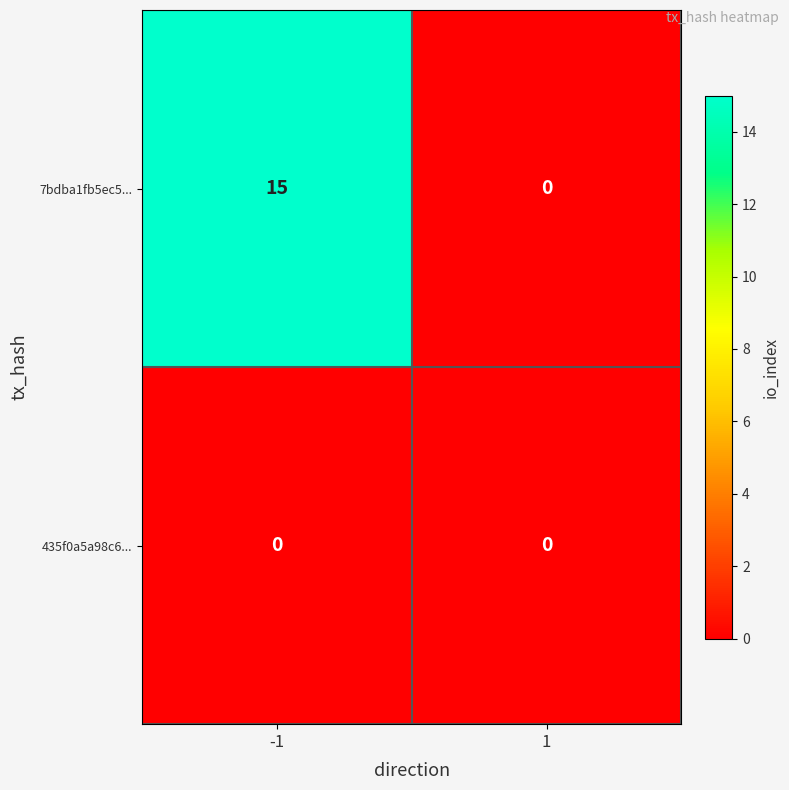

What is the approximate value of 7bdba1fb5ec5... at -1?

15